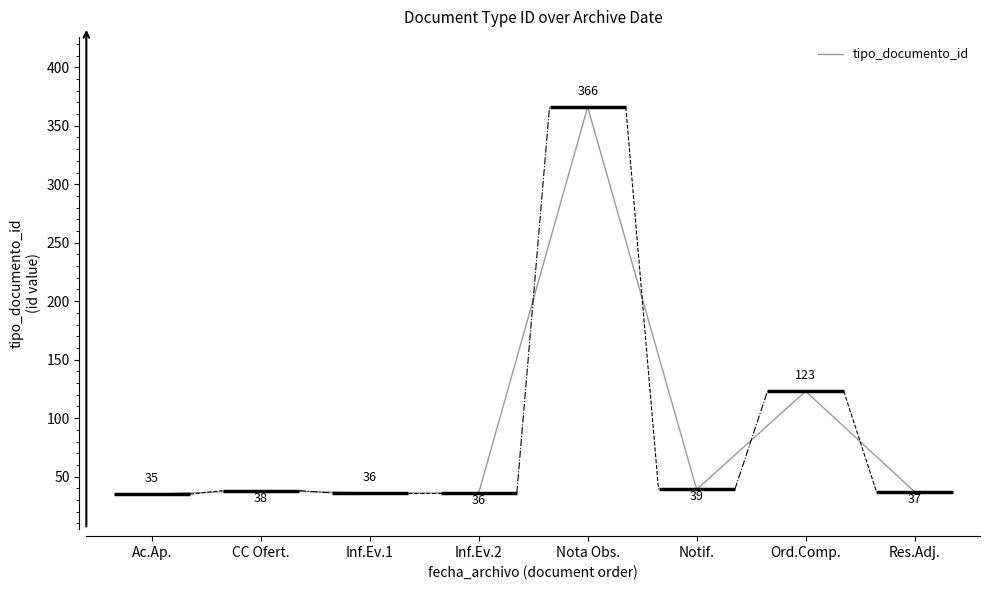

Read the value at Inf.Ev.1, to the nearest 5.

35